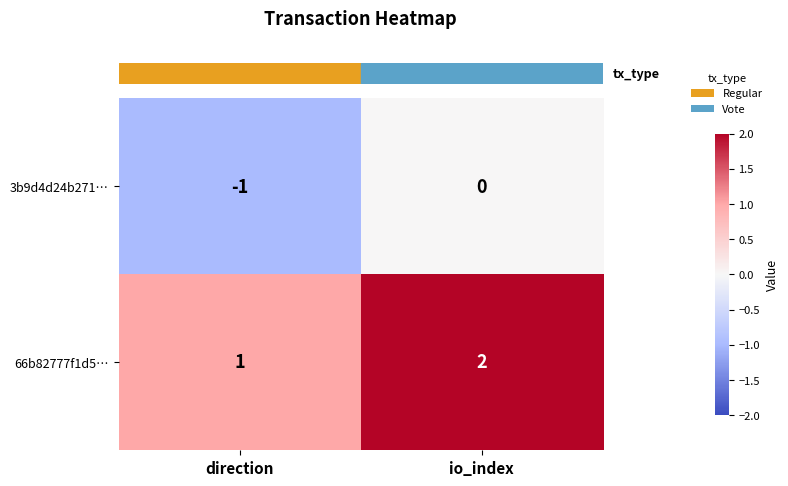

List the series in order of their overall mean, highest first.

66b82777f1d5…, 3b9d4d24b271…